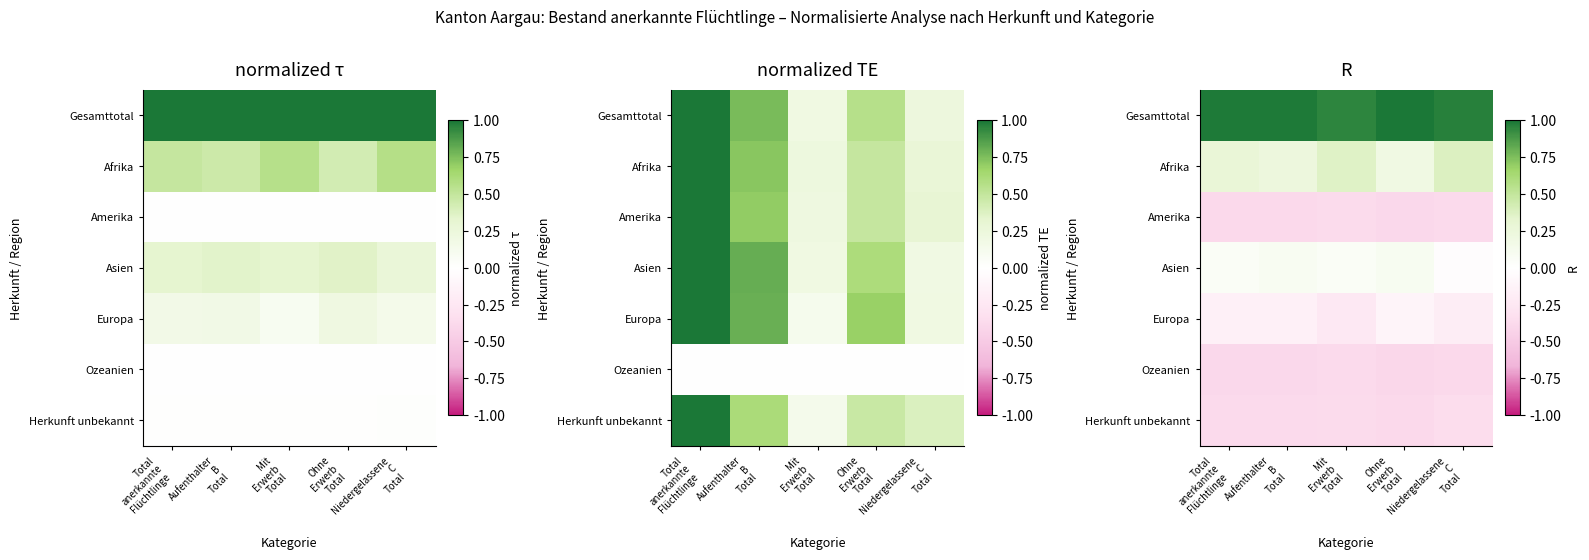

Which category has the highest value in the Amerika series?

Mit Erwerb Total